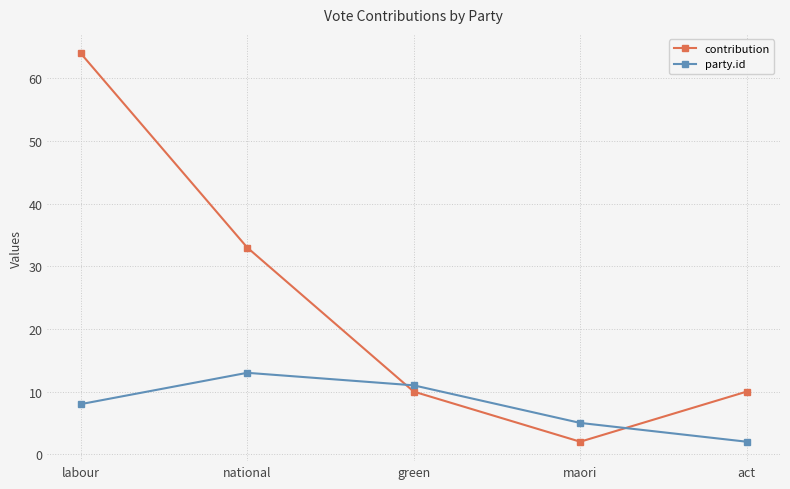

Reading left to right, extract all data points from this chart.

contribution: 64	33	10	2	10
party.id: 8	13	11	5	2